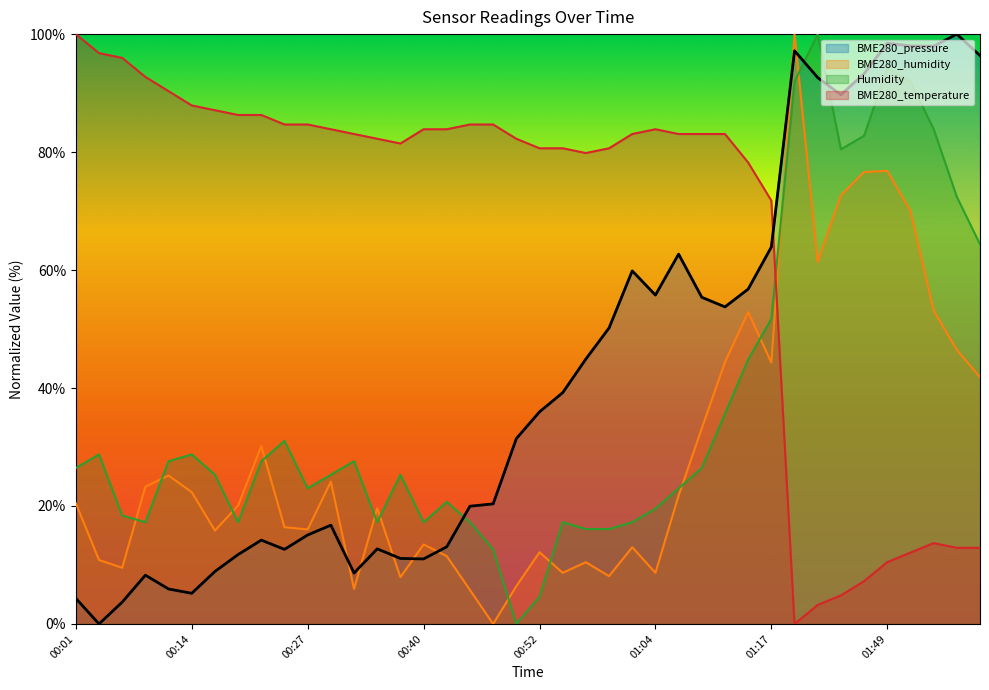

What is the value of the Humidity point at the 34th from the left?

80.5